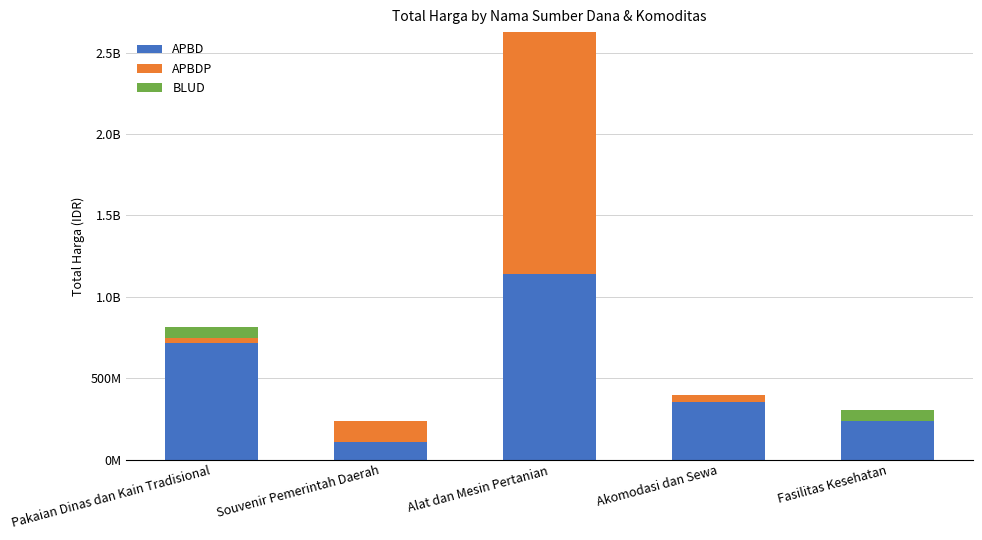

At how many categories does at least one series exceed 363564365?

2